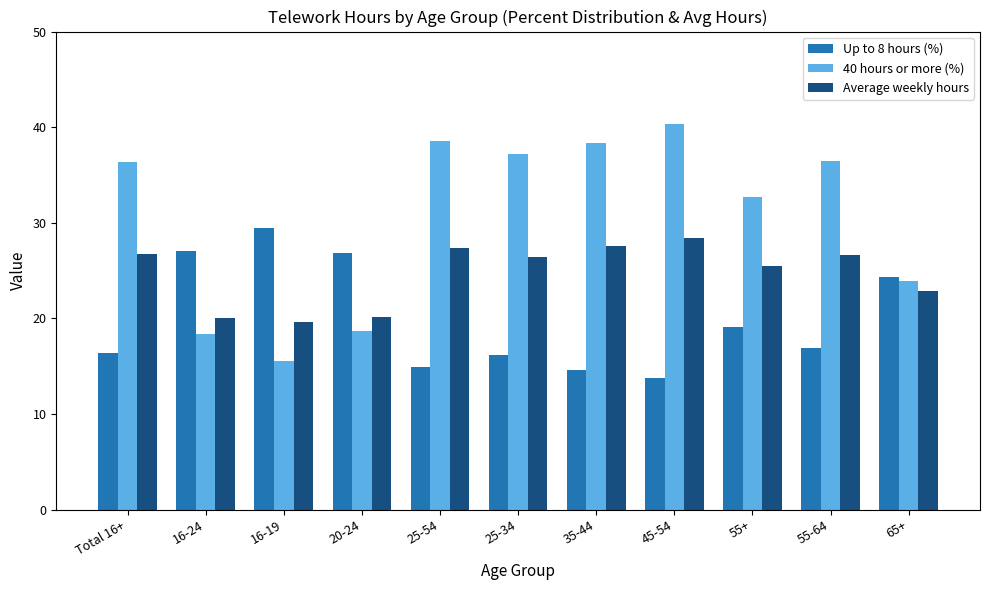

Which series has the largest total across all categories?

40 hours or more (%)